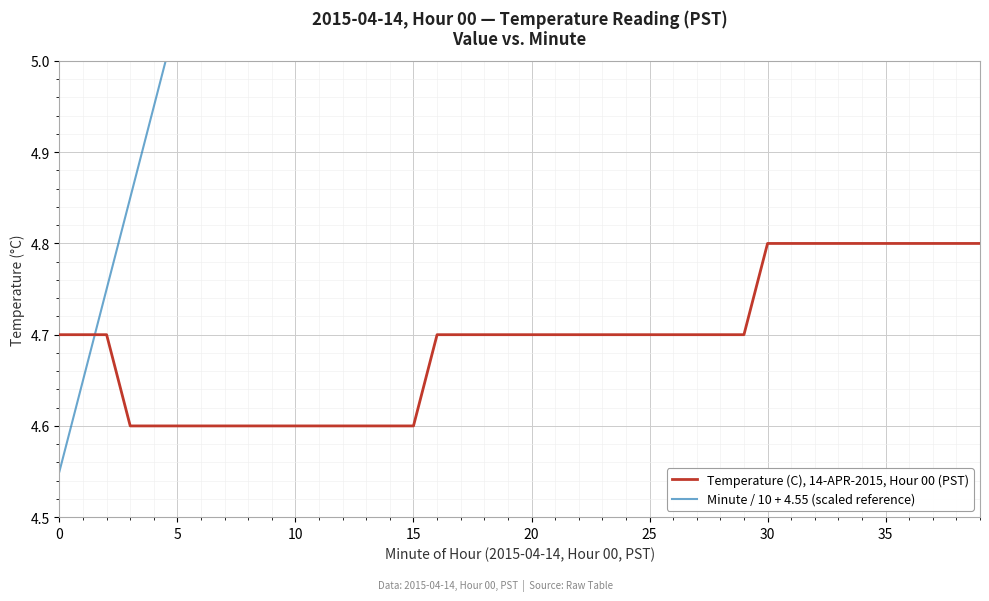

What is the minimum value for Temperature (C), 14-APR-2015, Hour 00 (PST)?

4.6